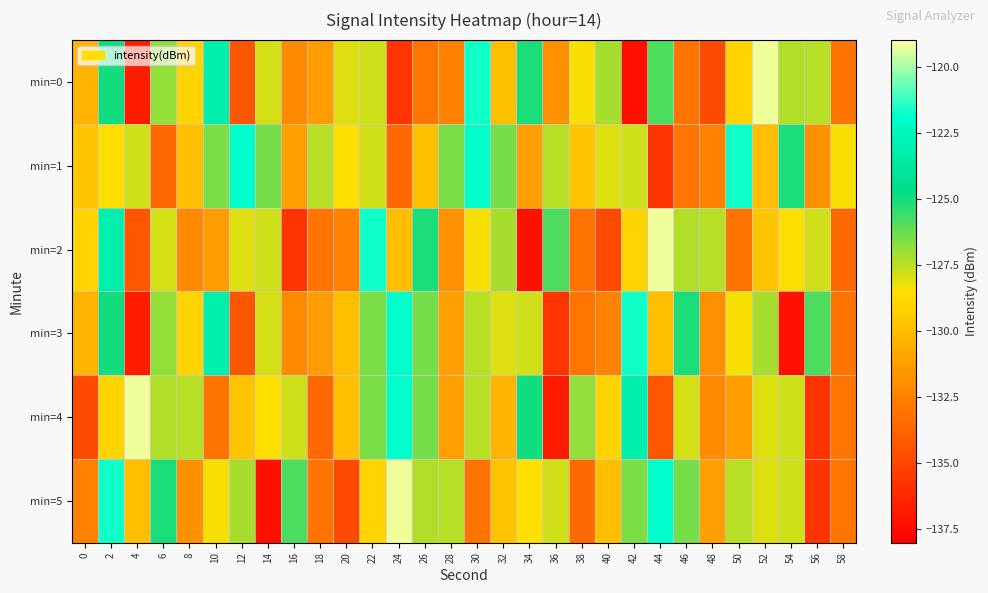

Reading left to right, what are all the values shown in this chart?

min=0: 0=-130.3	2=-125.0	4=-136.7	6=-126.9	8=-129.0	10=-123.2	12=-134.2	14=-127.9	16=-132.1	18=-131.3	20=-128.0	22=-127.8	24=-135.7	26=-133.0	28=-132.4	30=-121.7	32=-129.9	34=-125.1	36=-131.8	38=-128.4	40=-127.2	42=-137.2	44=-125.9	46=-133.1	48=-134.7	50=-129.0	52=-119.2	54=-127.3	56=-127.4	58=-133.0
min=1: 0=-129.6	2=-128.5	4=-127.8	6=-133.5	8=-129.9	10=-126.5	12=-121.9	14=-126.4	16=-131.2	18=-127.4	20=-128.5	22=-127.8	24=-133.5	26=-129.9	28=-126.5	30=-121.9	32=-126.4	34=-131.2	36=-127.4	38=-129.6	40=-128.0	42=-127.8	44=-135.7	46=-133.0	48=-132.4	50=-121.7	52=-129.9	54=-125.1	56=-131.8	58=-128.4
min=2: 0=-129.0	2=-123.2	4=-134.2	6=-127.9	8=-132.1	10=-131.3	12=-128.0	14=-127.8	16=-135.7	18=-133.0	20=-132.4	22=-121.7	24=-129.9	26=-125.1	28=-131.8	30=-128.4	32=-127.2	34=-137.2	36=-125.9	38=-133.1	40=-134.7	42=-129.0	44=-119.2	46=-127.3	48=-127.4	50=-133.0	52=-129.6	54=-128.5	56=-127.8	58=-133.5
min=3: 0=-130.3	2=-125.0	4=-136.7	6=-126.9	8=-129.0	10=-123.2	12=-134.2	14=-127.9	16=-132.1	18=-131.3	20=-129.9	22=-126.5	24=-121.9	26=-126.4	28=-131.2	30=-127.4	32=-128.0	34=-127.8	36=-135.7	38=-133.0	40=-132.4	42=-121.7	44=-129.9	46=-125.1	48=-131.8	50=-128.4	52=-127.2	54=-137.2	56=-125.9	58=-133.1
min=4: 0=-134.7	2=-129.0	4=-119.2	6=-127.3	8=-127.4	10=-133.0	12=-129.6	14=-128.5	16=-127.8	18=-133.5	20=-129.9	22=-126.5	24=-121.9	26=-126.4	28=-131.2	30=-127.4	32=-130.3	34=-125.0	36=-136.7	38=-126.9	40=-129.0	42=-123.2	44=-134.2	46=-127.9	48=-132.1	50=-131.3	52=-128.0	54=-127.8	56=-135.7	58=-133.0
min=5: 0=-132.4	2=-121.7	4=-129.9	6=-125.1	8=-131.8	10=-128.4	12=-127.2	14=-137.2	16=-125.9	18=-133.1	20=-134.7	22=-129.0	24=-119.2	26=-127.3	28=-127.4	30=-133.0	32=-129.6	34=-128.5	36=-127.8	38=-133.5	40=-129.9	42=-126.5	44=-121.9	46=-126.4	48=-131.2	50=-127.4	52=-128.0	54=-127.8	56=-135.7	58=-133.0